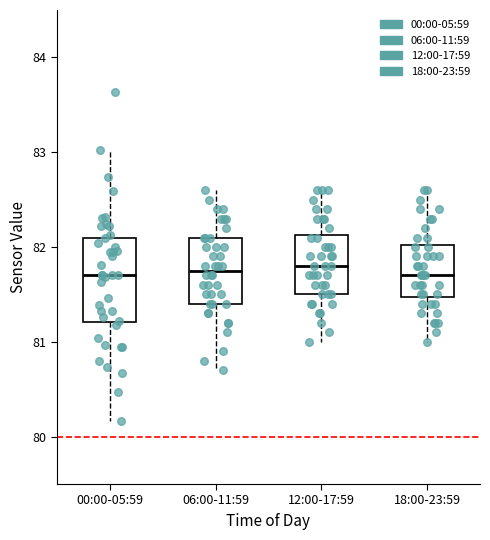

Reading left to right, read every box against the y-axis: the position of its median line, the range the box covers, and the ends of its whiskers. The values are not printed on the chart, so give them approximately, as read against the axis.

00:00-05:59: median 81.7, box 81.2 to 82.1, whiskers 80.2 to 83.0
06:00-11:59: median 81.8, box 81.4 to 82.1, whiskers 80.7 to 82.6
12:00-17:59: median 81.8, box 81.5 to 82.1, whiskers 81.0 to 82.6
18:00-23:59: median 81.7, box 81.5 to 82.0, whiskers 81.0 to 82.6